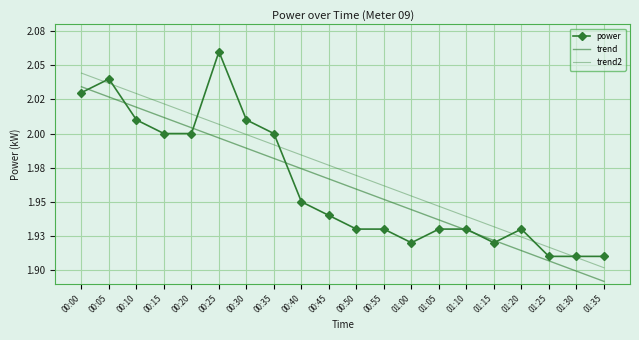

Where is the first local maximum for power?

00:05